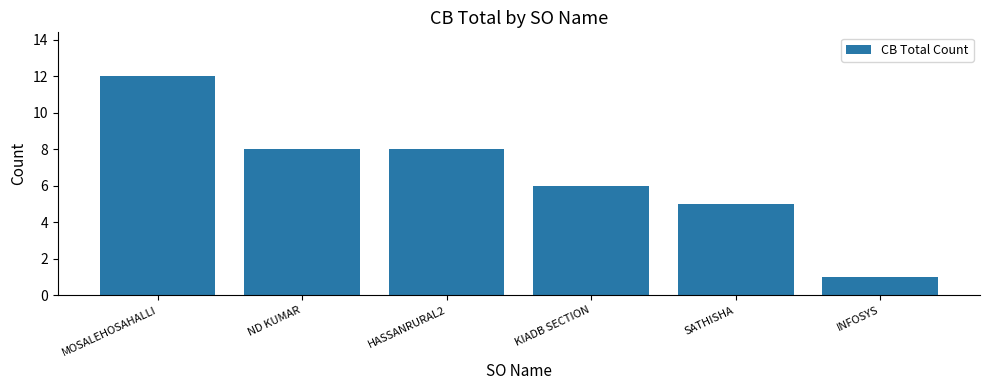

What is the label of the 6th bar from the left?

INFOSYS